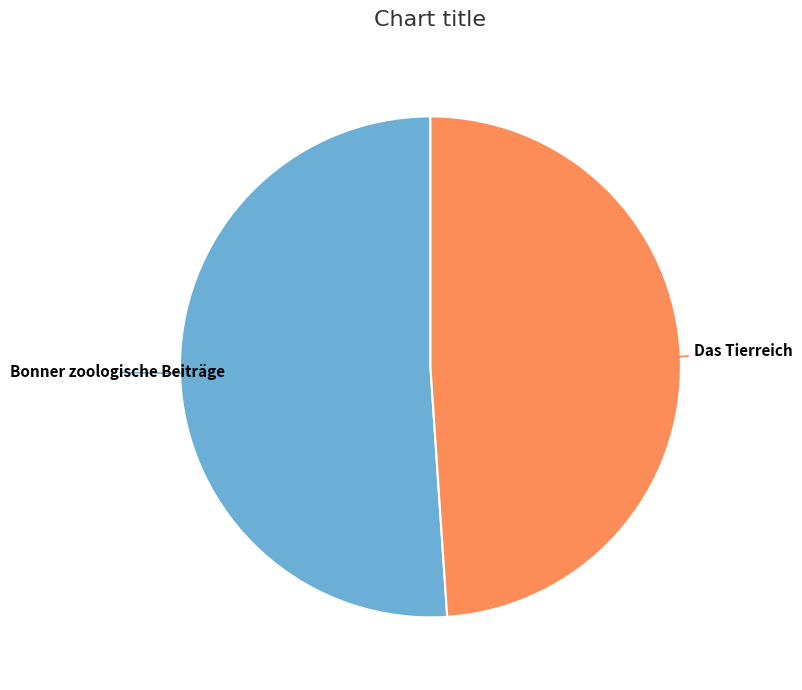

Is there any slice that represents more than half of the pie?

Yes